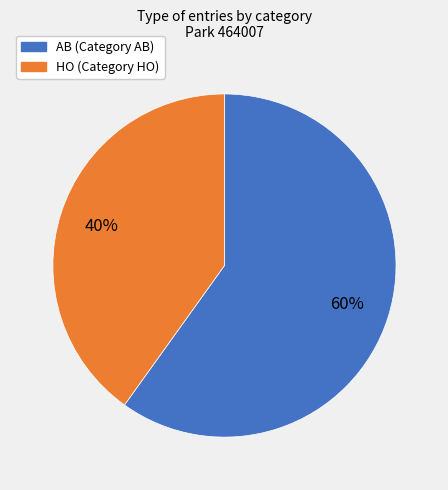

To the nearest percent, what portion does HO represent?

40%